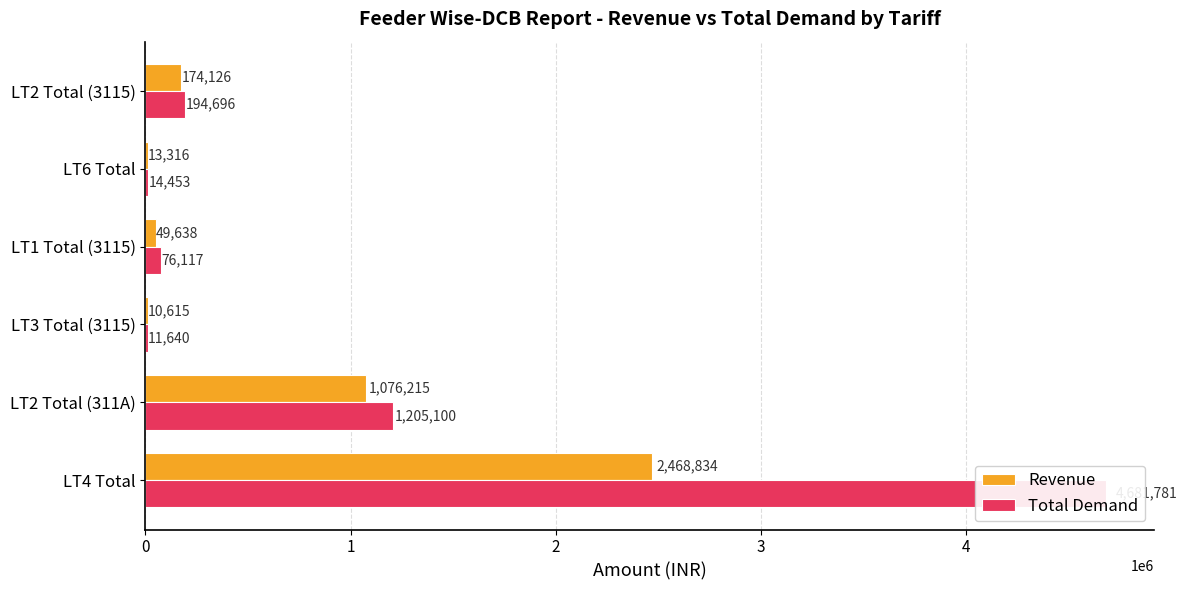

How many data points in Revenue are above 174126?

3